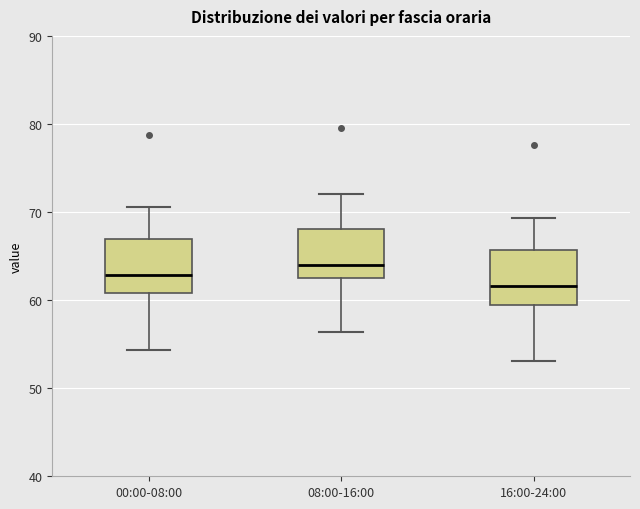

Where is the upper edge of the box for 08:00-16:00 on the y-axis? The values are not printed on the chart, so give them approximately, as read against the axis.

68